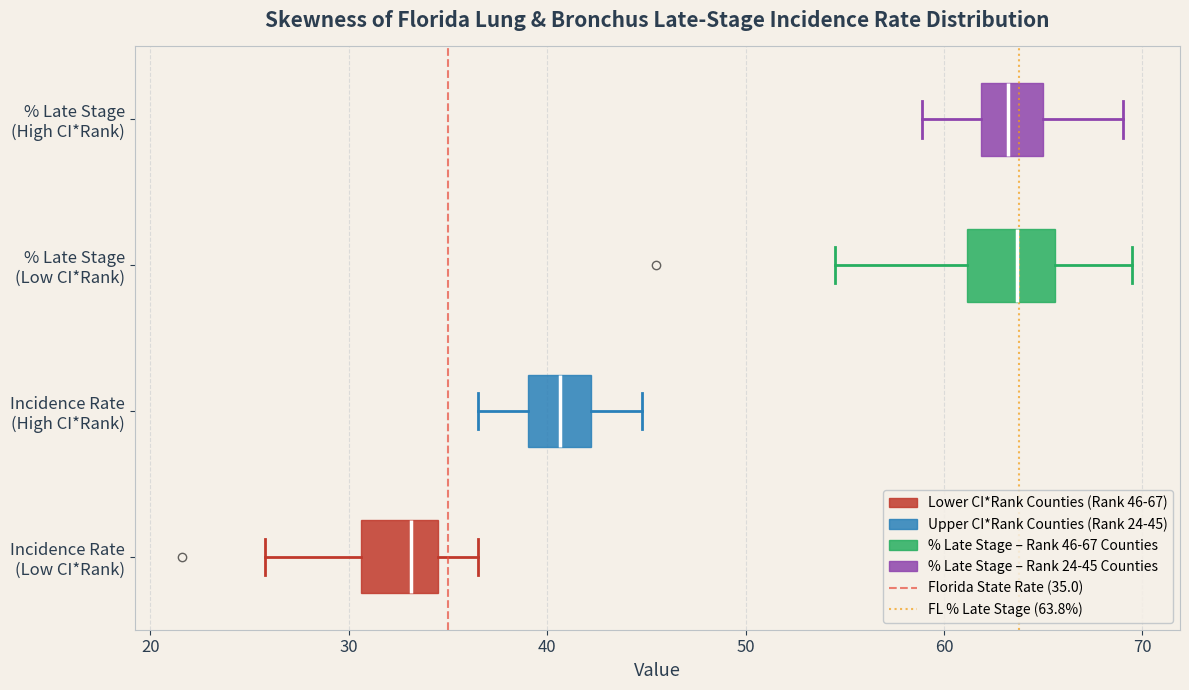

Reading bottom to top, read every box against the x-axis: the position of its median line, the range the box covers, and the ends of its whiskers. The values are not printed on the chart, so give them approximately, as read against the axis.

Incidence Rate (Low CI*Rank): median 33, box 31 to 34, whiskers 26 to 37
Incidence Rate (High CI*Rank): median 41, box 39 to 42, whiskers 37 to 45
% Late Stage (Low CI*Rank): median 64, box 61 to 66, whiskers 55 to 70
% Late Stage (High CI*Rank): median 63, box 62 to 65, whiskers 59 to 69